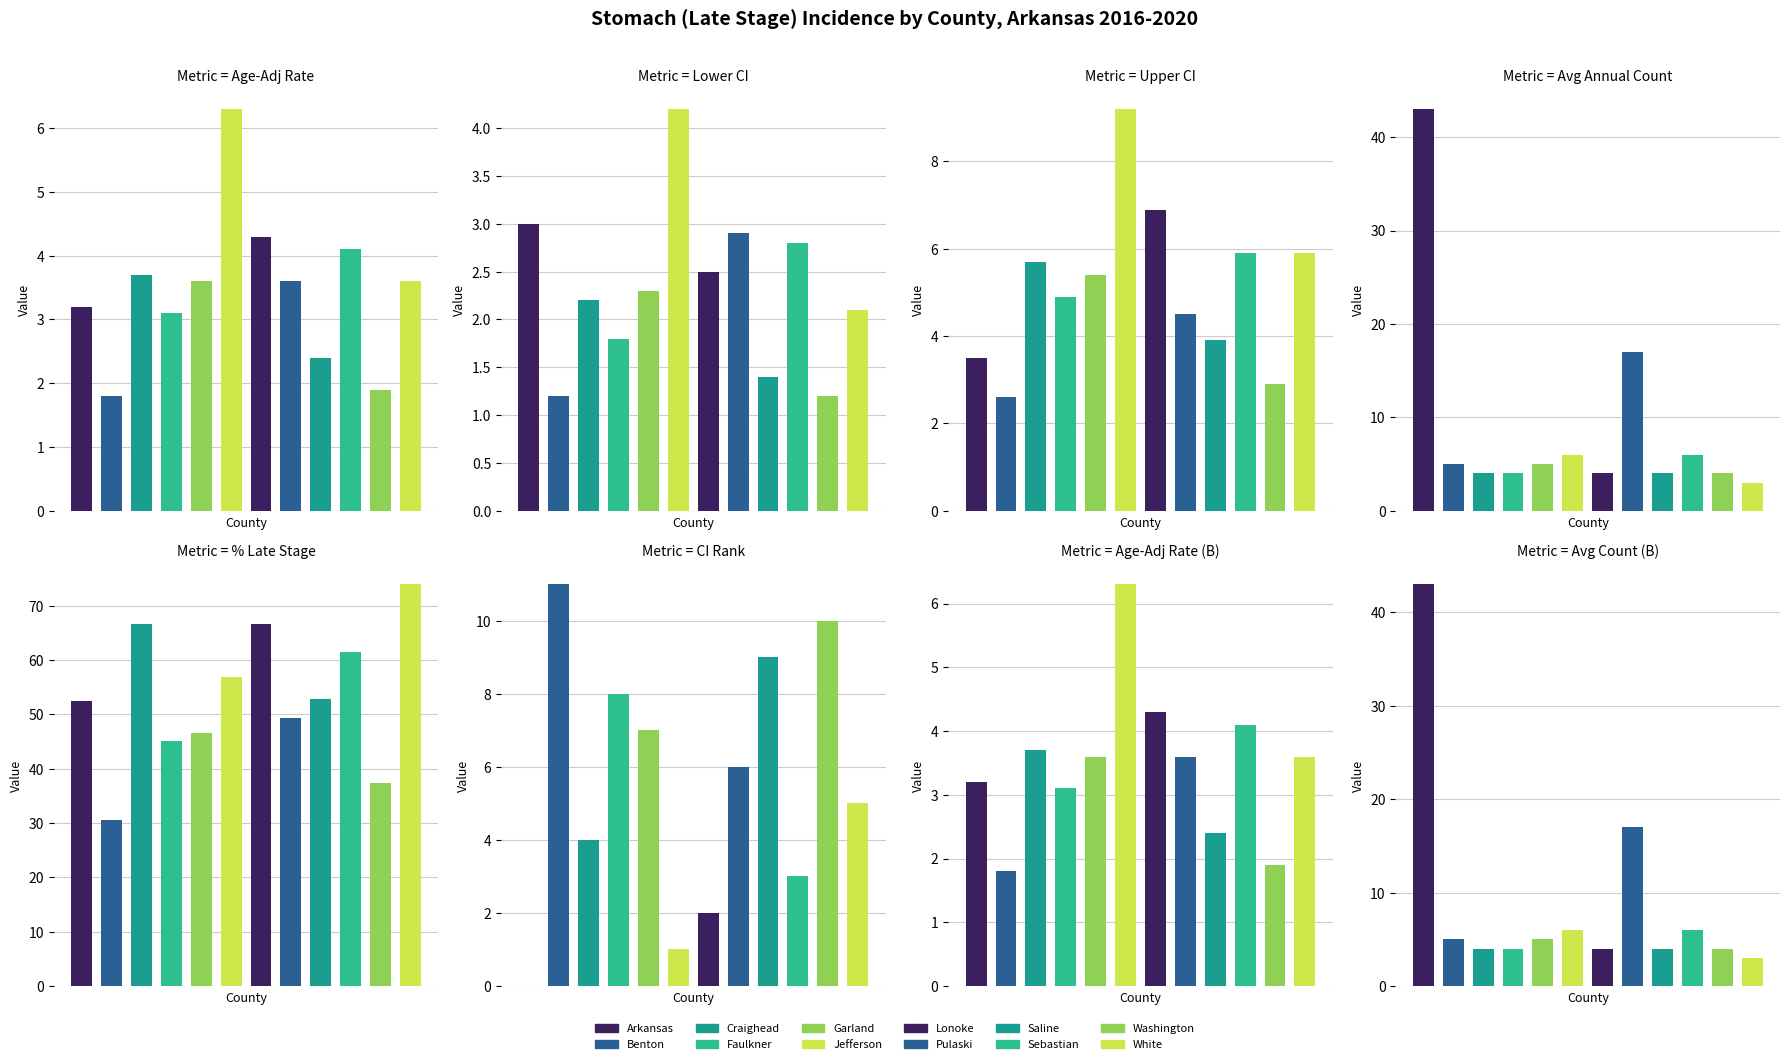

What is the highest value of the Upper 95% CI series?

9.2